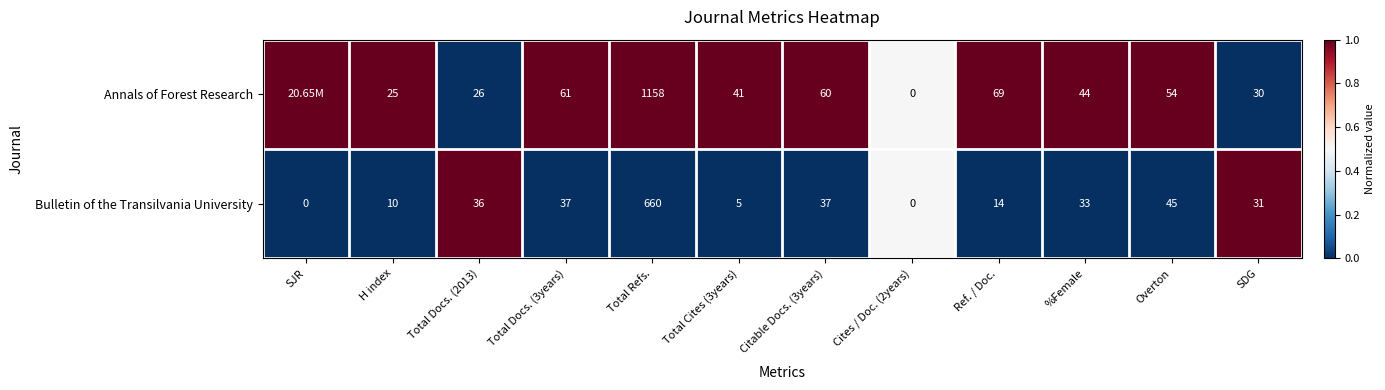

At which category does the chart reach its peak across all series?

SJR